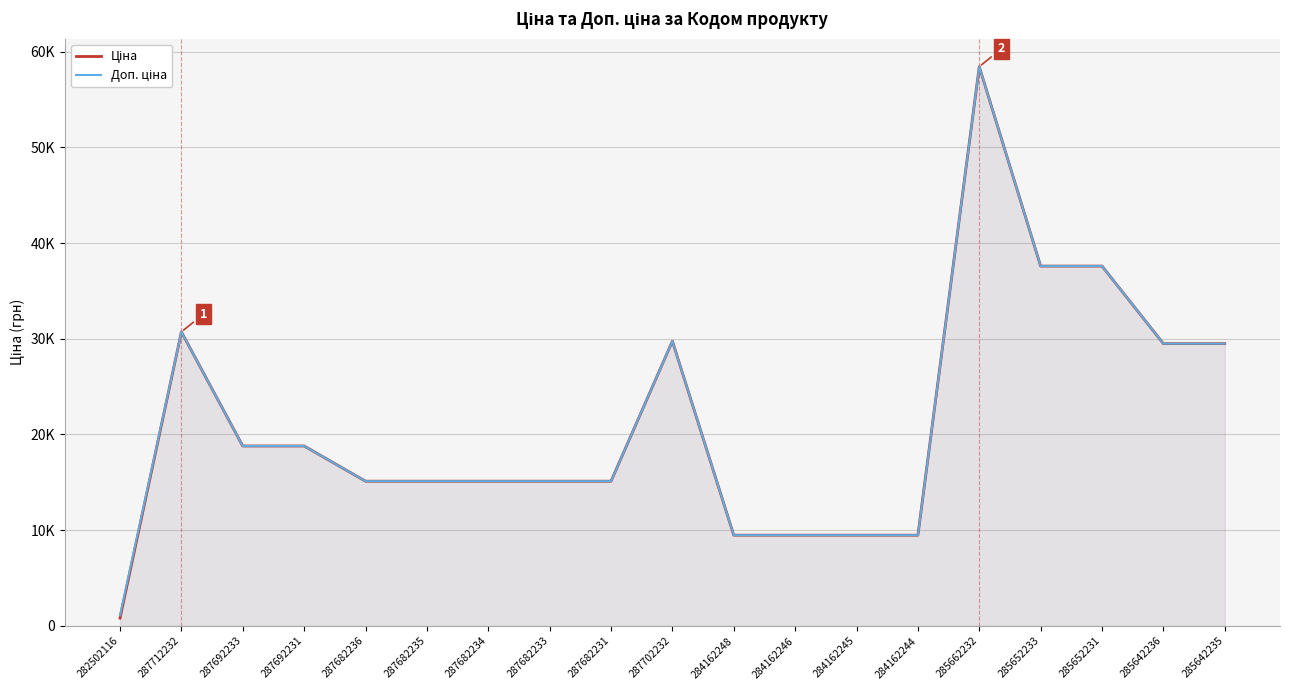

True or false: Доп. ціна and Ціна intersect in this chart.

False